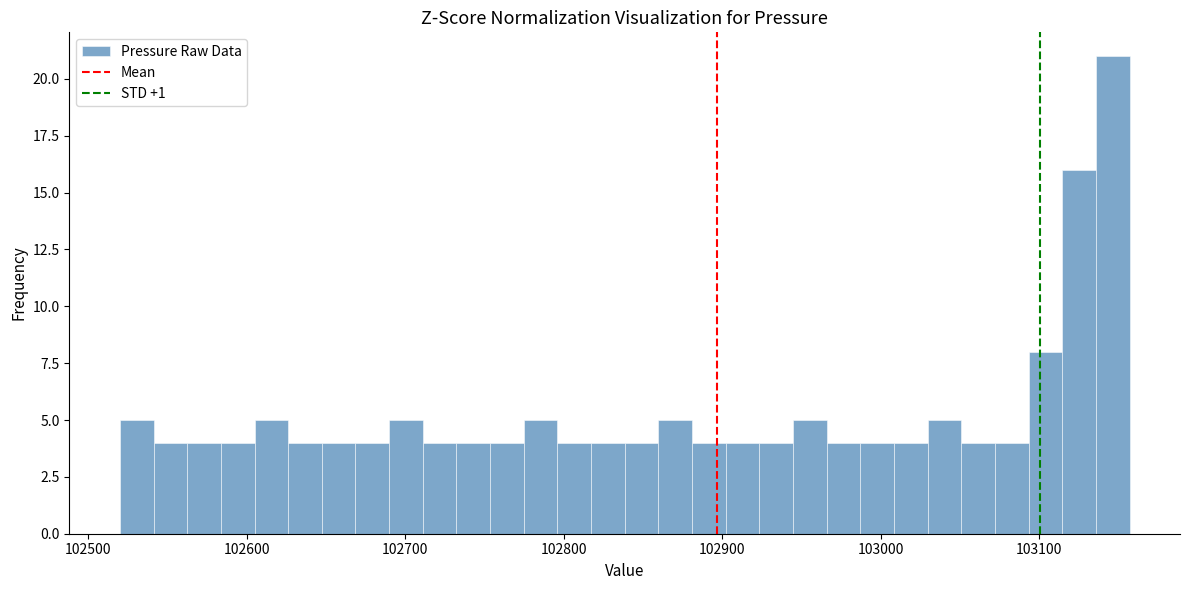

Around what value on the x-axis is the tallest bar? Give the approximate position of its centre, as read against the axis.

103150